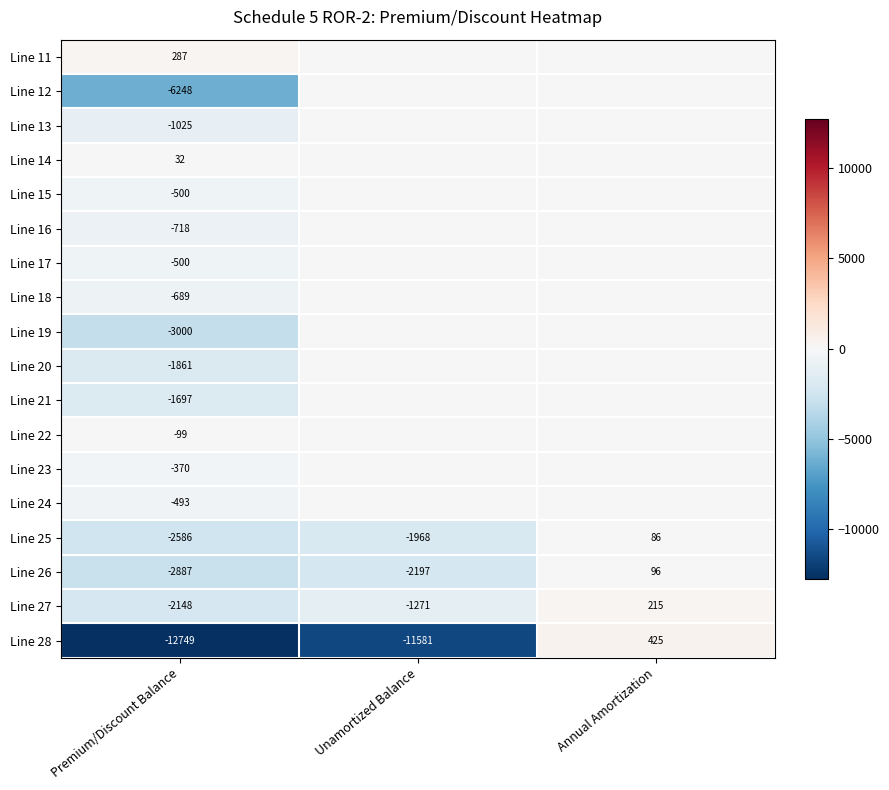

List the labels in order of Line 25 value, largest first.

Annual Amortization, Unamortized Balance, Premium/Discount Balance